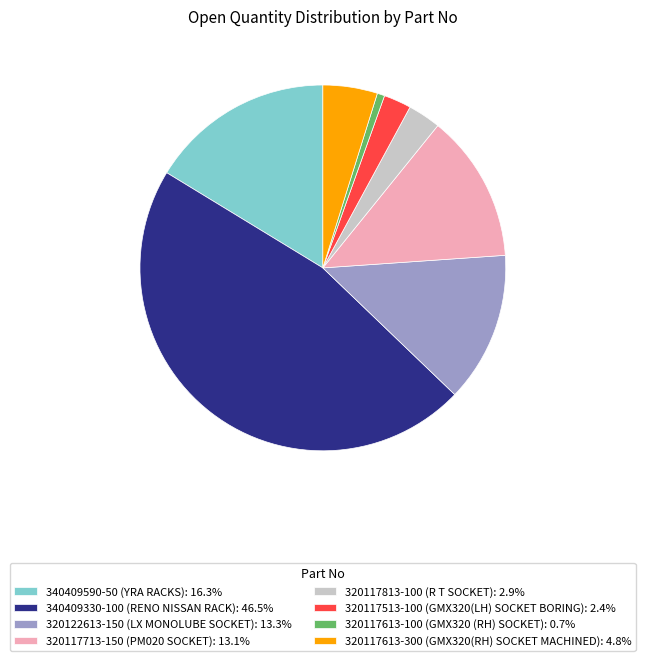

Count the number of slices in the pie.

8